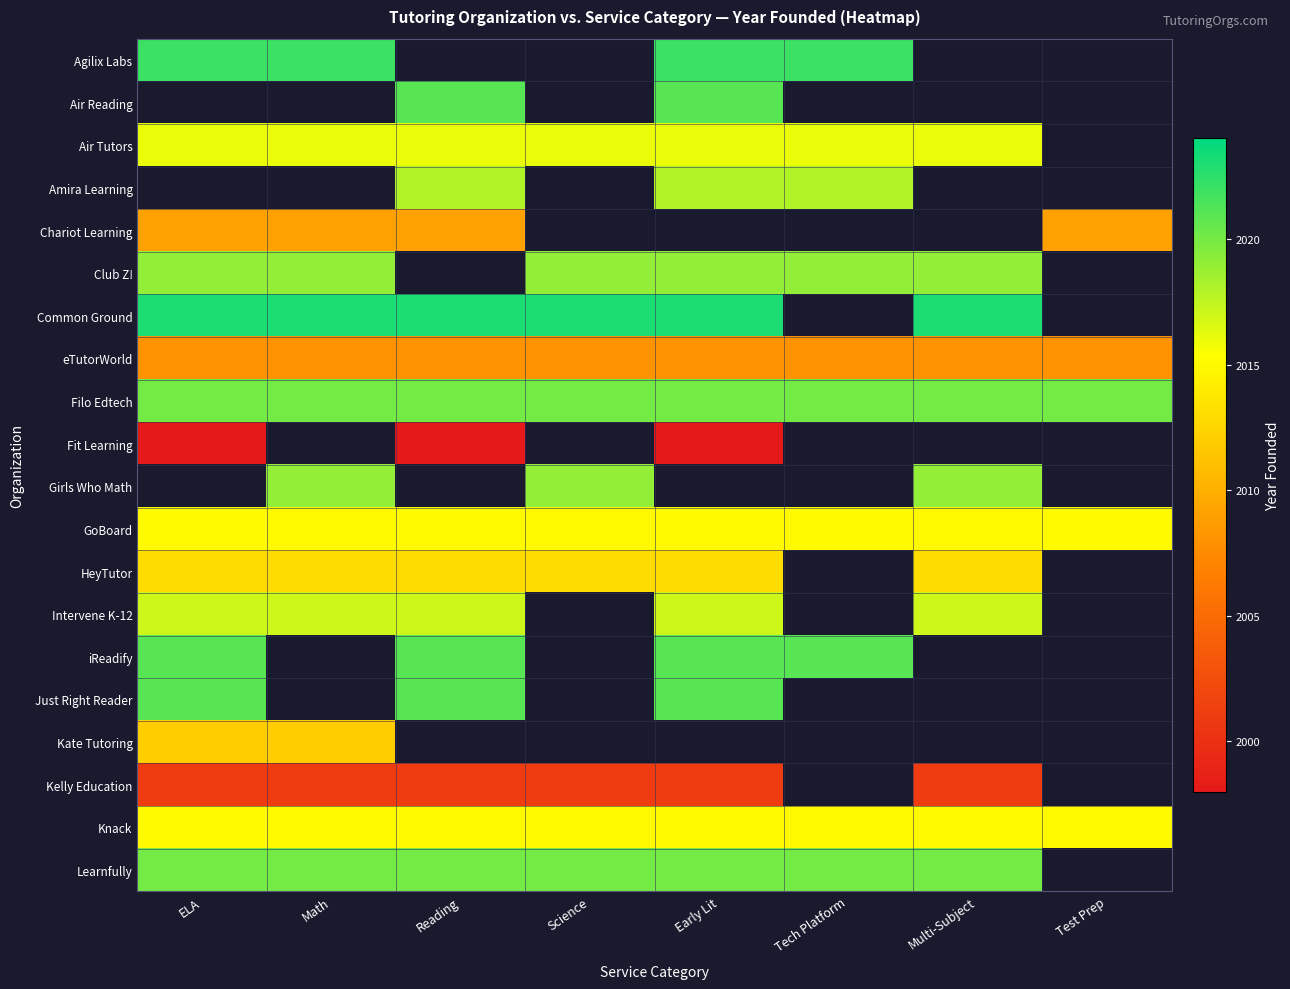

What is the spread (max minus min) of values at Tech Platform?

14.0